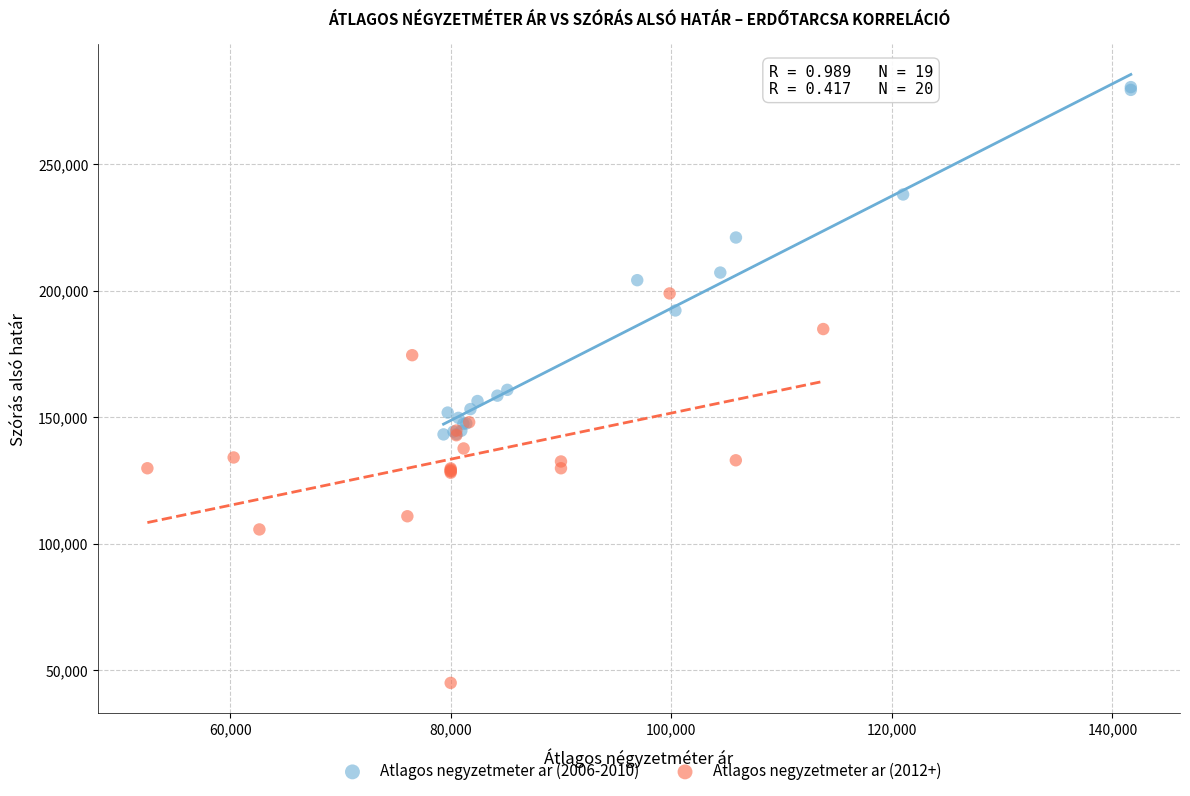

What are all the series names shown in the legend?

Atlagos negyzetmeter ar (2006-2010), Atlagos negyzetmeter ar (2012+)